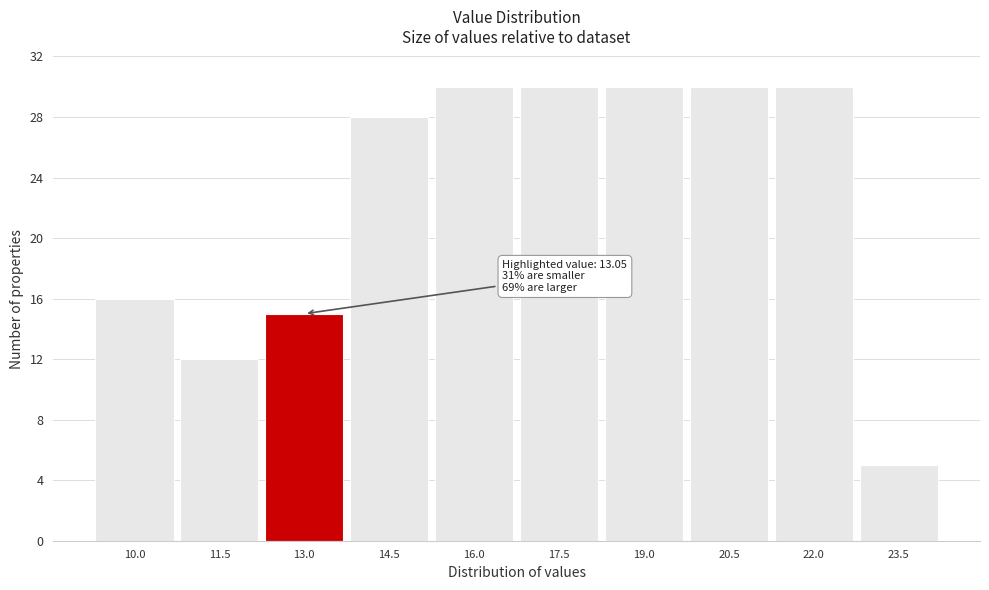

Reading left to right, extract all data points from this chart.

10.0=16	11.5=12	13.0=15	14.5=28	16.0=30	17.5=30	19.0=30	20.5=30	22.0=30	23.5=5